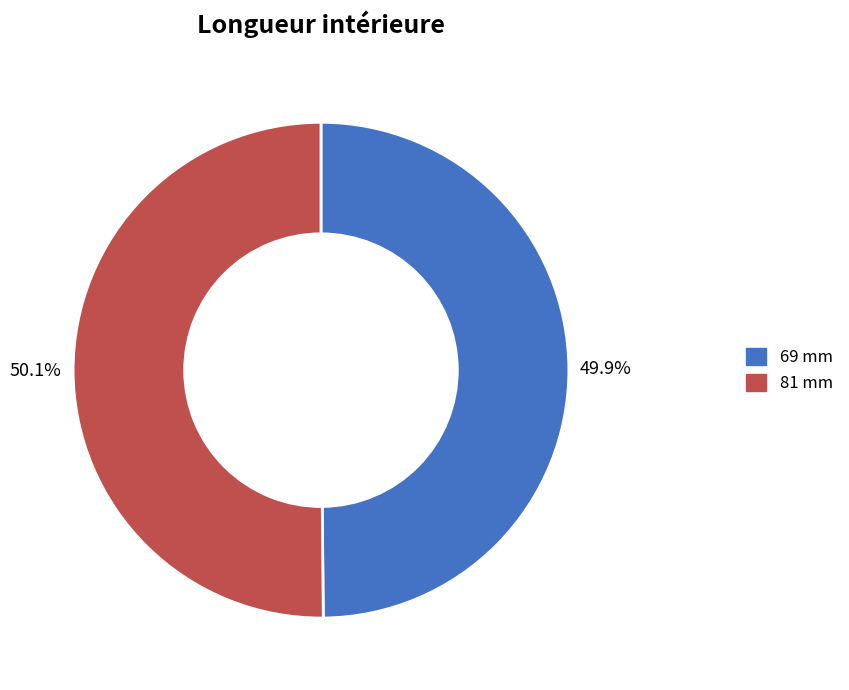

What percentage is the 69 mm slice, to the nearest percent?

50%